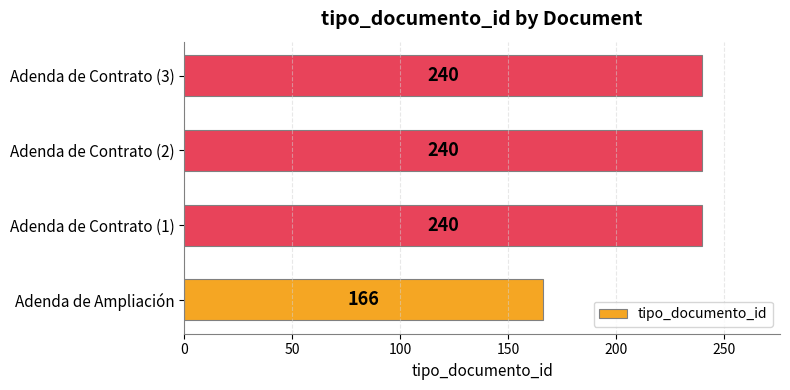

The chart shows a value of 321 at Adenda de Contrato (2). True or false?

False